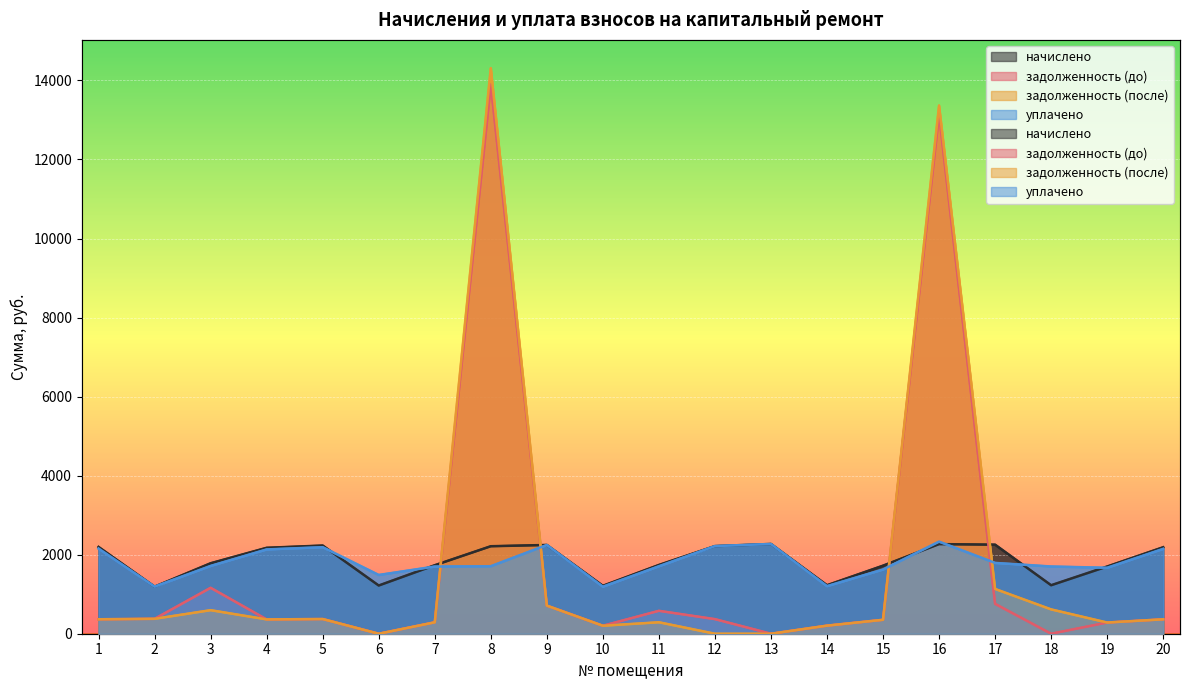

What is the maximum value shown in the chart?

14310.5